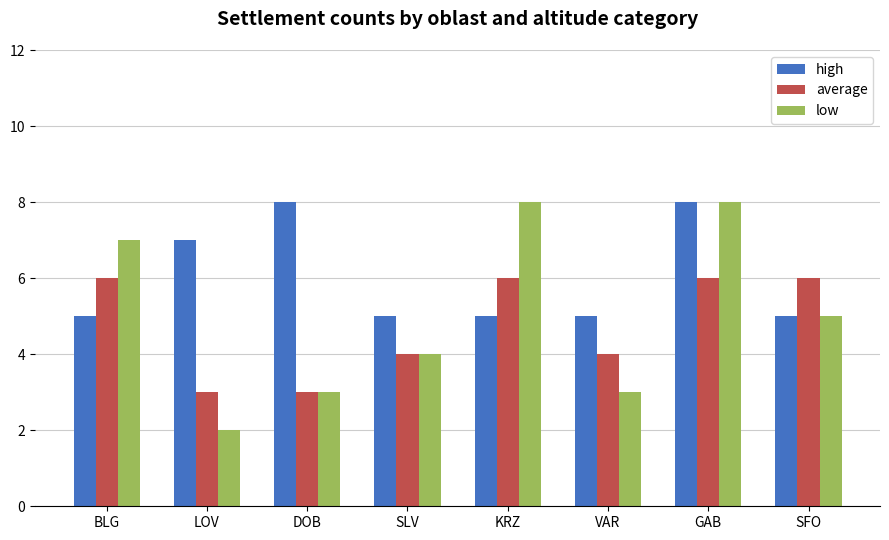

At how many categories does at least one series exceed 3?

8